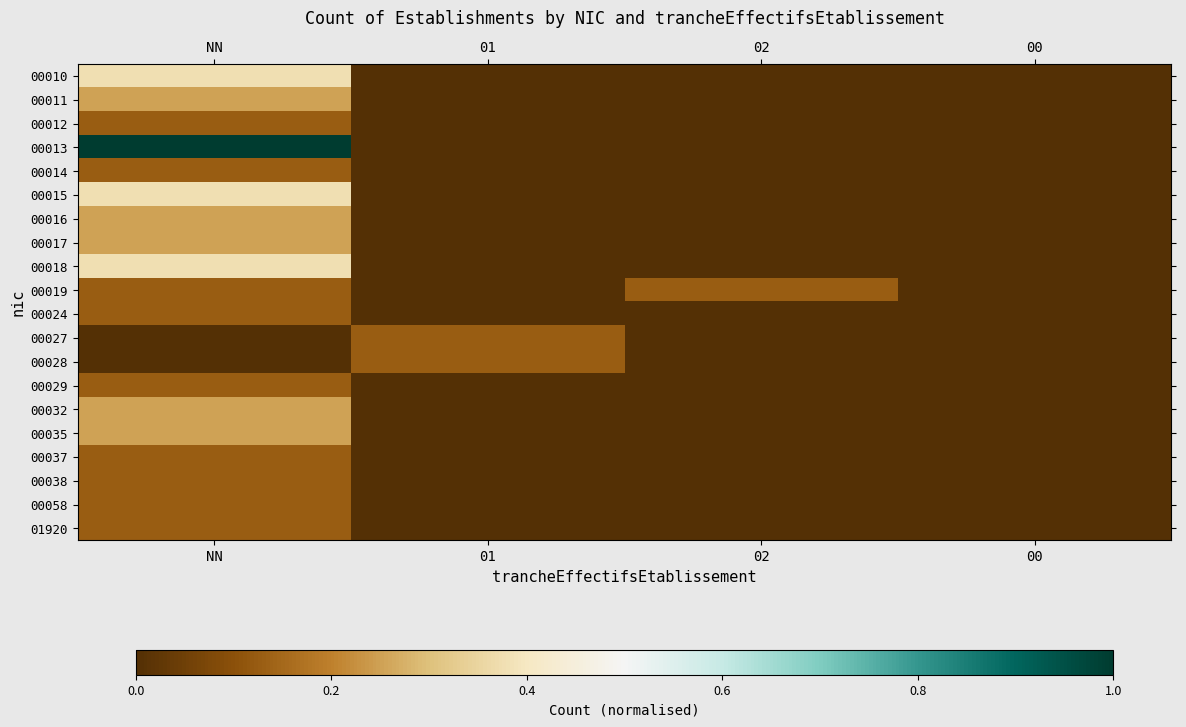

Reading left to right, what are all the values shown in this chart?

00010: NN=0.4	01=0.0	02=0.0	00=0.0
00011: NN=0.2	01=0.0	02=0.0	00=0.0
00012: NN=0.1	01=0.0	02=0.0	00=0.0
00013: NN=1.0	01=0.0	02=0.0	00=0.0
00014: NN=0.1	01=0.0	02=0.0	00=0.0
00015: NN=0.4	01=0.0	02=0.0	00=0.0
00016: NN=0.2	01=0.0	02=0.0	00=0.0
00017: NN=0.2	01=0.0	02=0.0	00=0.0
00018: NN=0.4	01=0.0	02=0.0	00=0.0
00019: NN=0.1	01=0.0	02=0.1	00=0.0
00024: NN=0.1	01=0.0	02=0.0	00=0.0
00027: NN=0.0	01=0.1	02=0.0	00=0.0
00028: NN=0.0	01=0.1	02=0.0	00=0.0
00029: NN=0.1	01=0.0	02=0.0	00=0.0
00032: NN=0.2	01=0.0	02=0.0	00=0.0
00035: NN=0.2	01=0.0	02=0.0	00=0.0
00037: NN=0.1	01=0.0	02=0.0	00=0.0
00038: NN=0.1	01=0.0	02=0.0	00=0.0
00058: NN=0.1	01=0.0	02=0.0	00=0.0
01920: NN=0.1	01=0.0	02=0.0	00=0.0